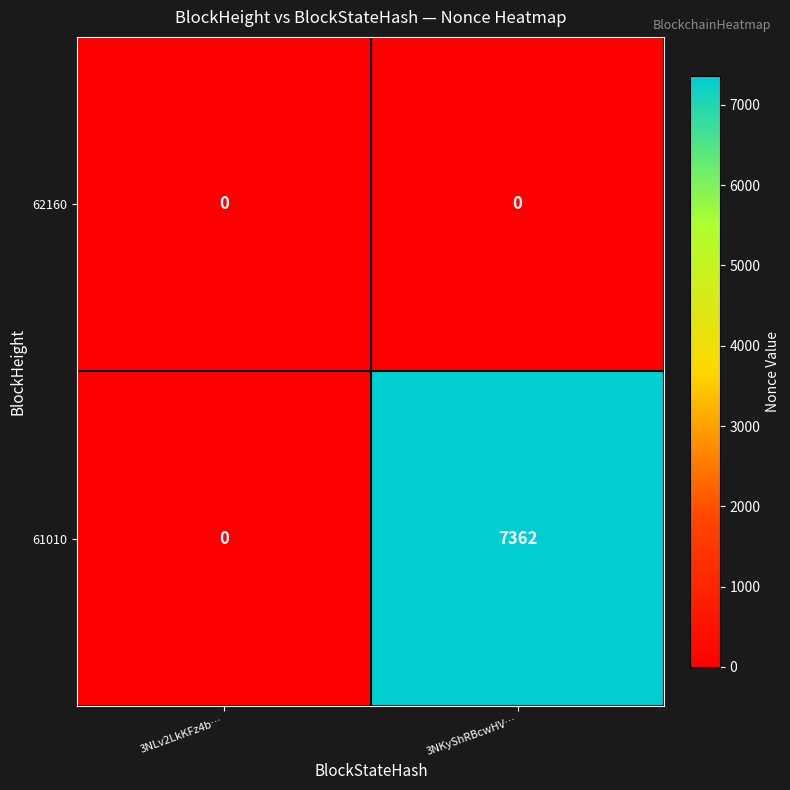

At which category is the sum across all series the highest?

3NKyShRBcwHV…